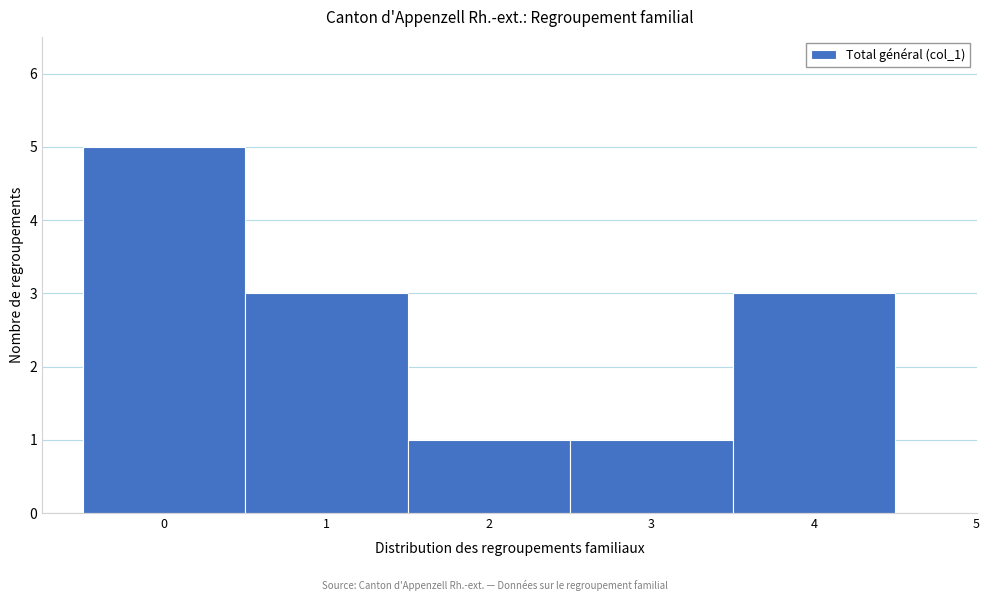

What is the height of the bar covering 3.5 to 4.5 on the x-axis? The values are not printed on the chart, so give them approximately, as read against the axis.

3